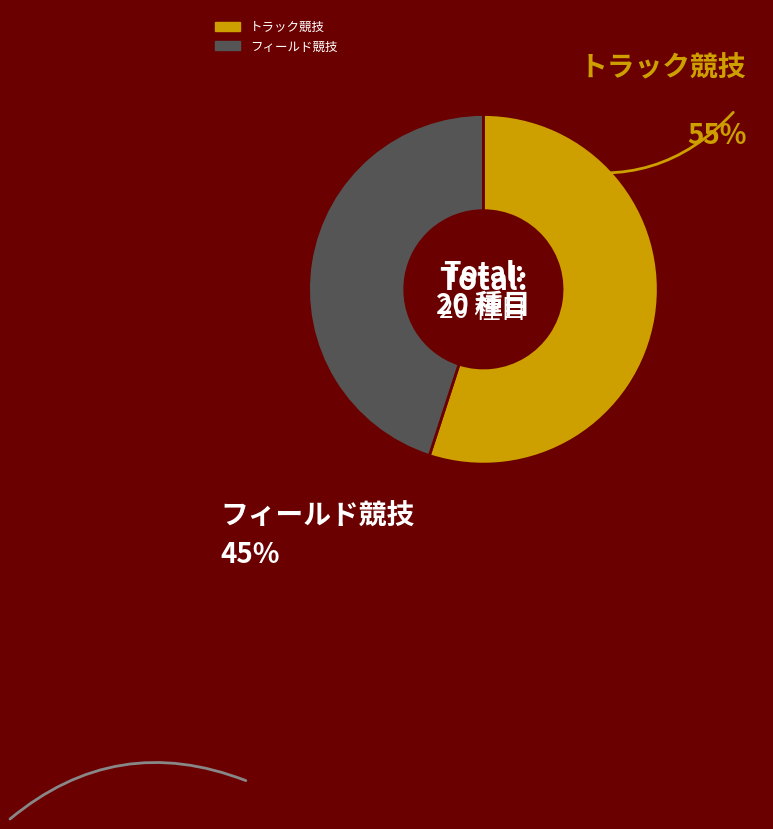

Is there any slice that represents more than half of the pie?

Yes